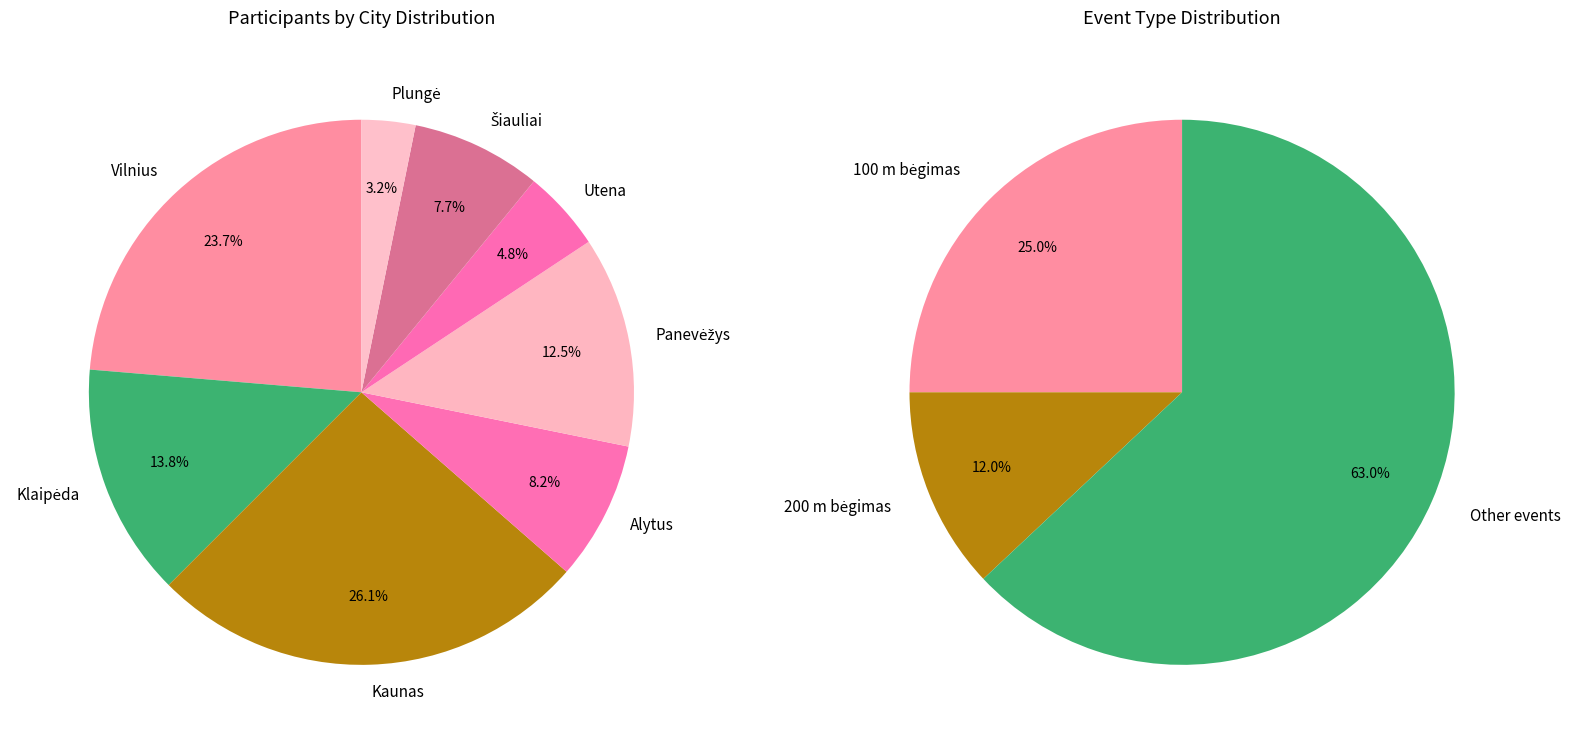

To the nearest percent, what is the average slice percentage?

12%